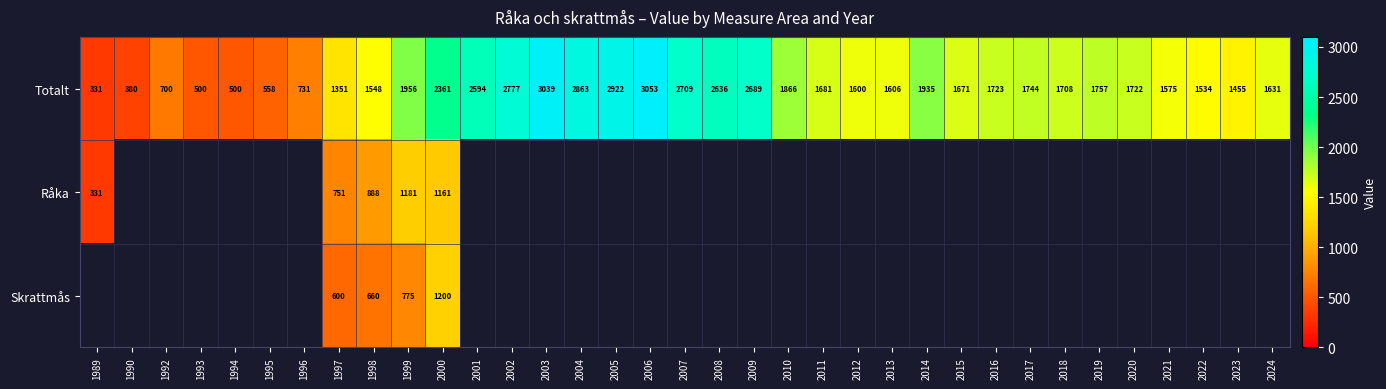

What is the difference between the highest and lowest values at 2000?

1200